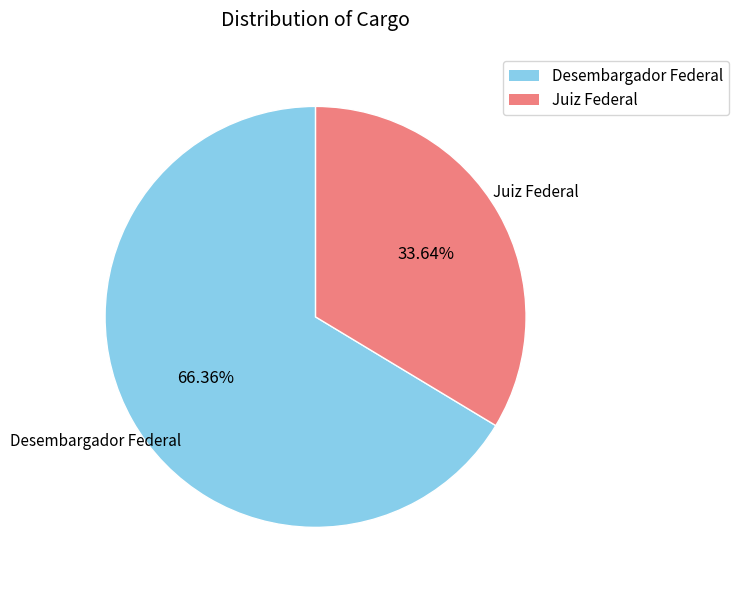

To the nearest percent, what is the combined percentage of Desembargador Federal and Juiz Federal?

100%